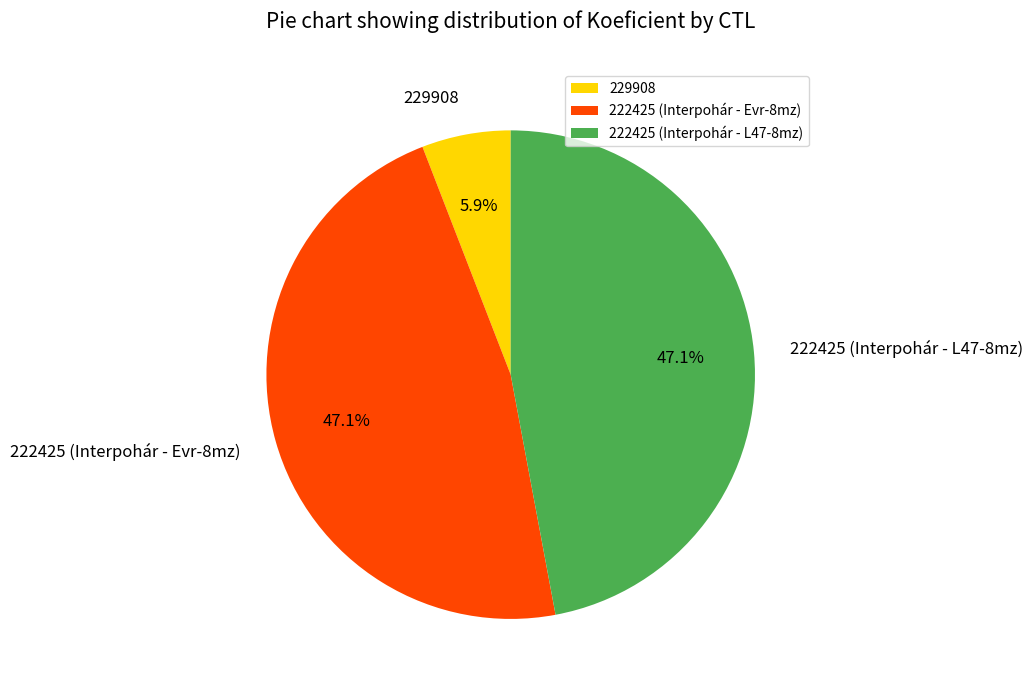

How many slices are in this pie chart?

3